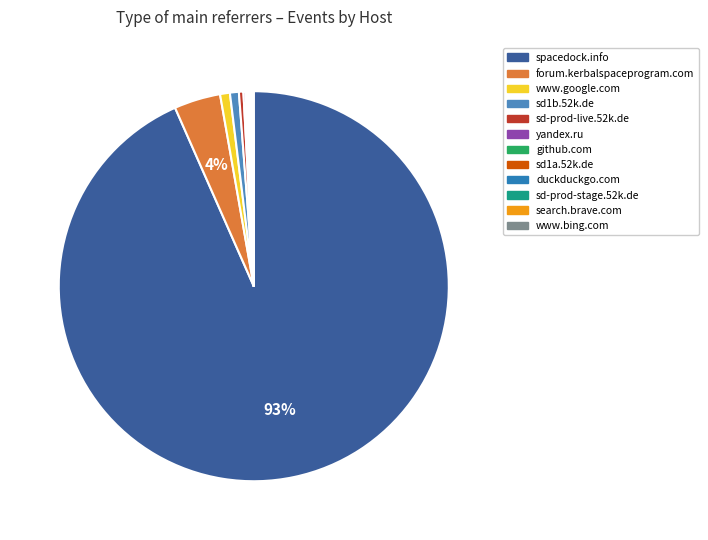

How many slices are in this pie chart?

12